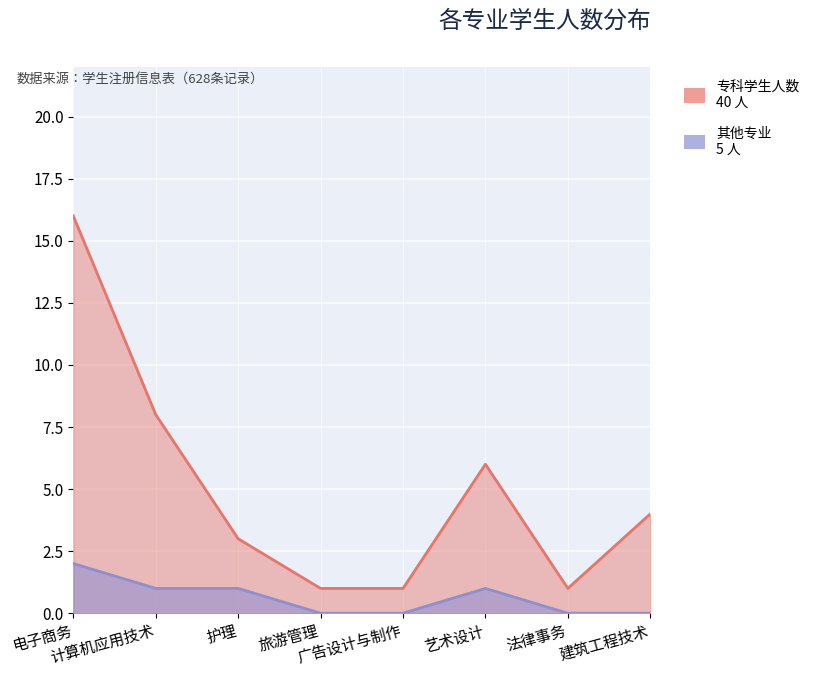

At which category is the sum across all series the highest?

电子商务